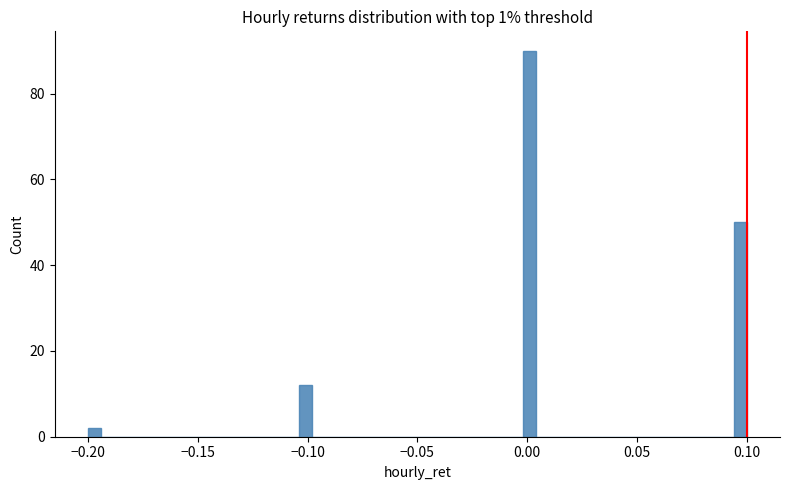

Around what value on the x-axis is the tallest bar? Give the approximate position of its centre, as read against the axis.

0.000